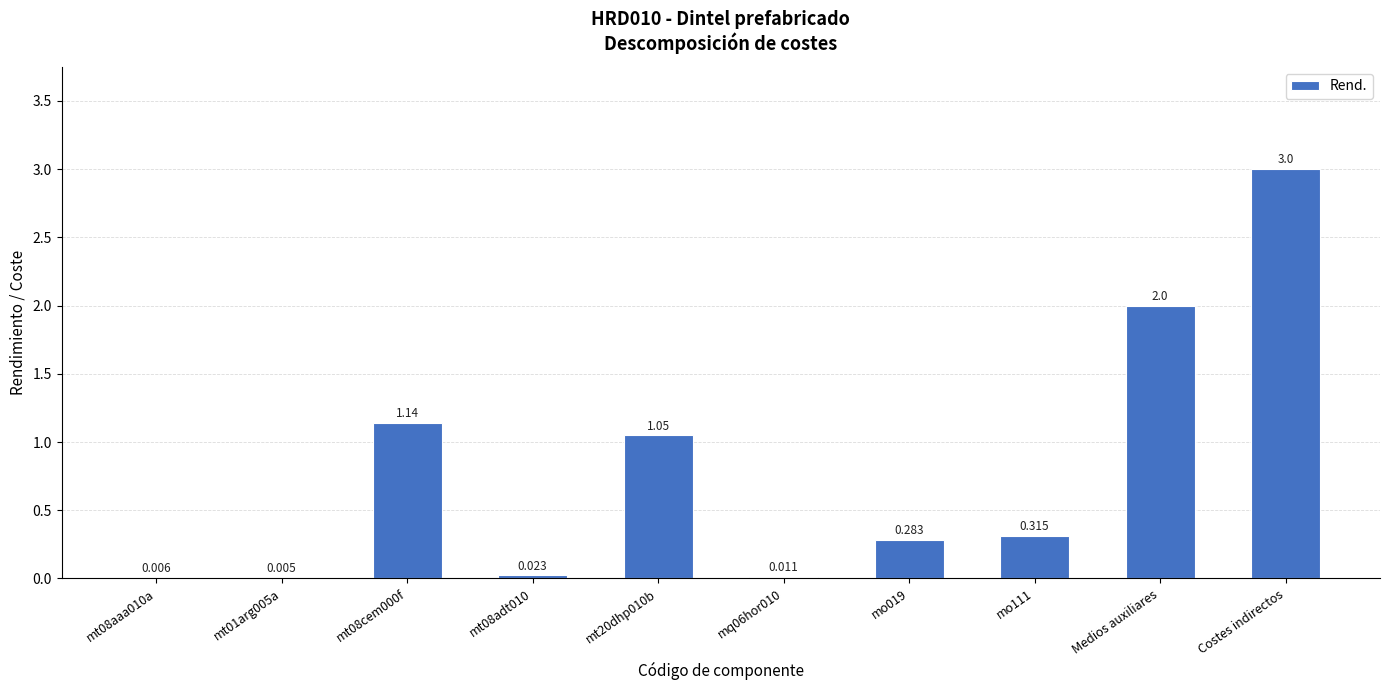

Which label corresponds to the largest value in the chart?

Costes indirectos